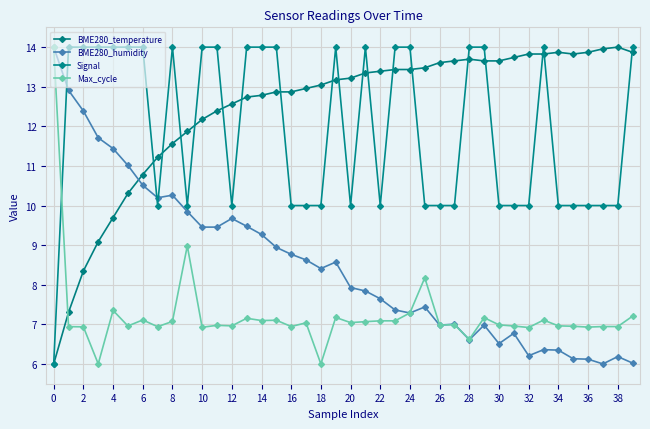

Which series ends up on top after the final intersection of Signal and Max_cycle?

Signal